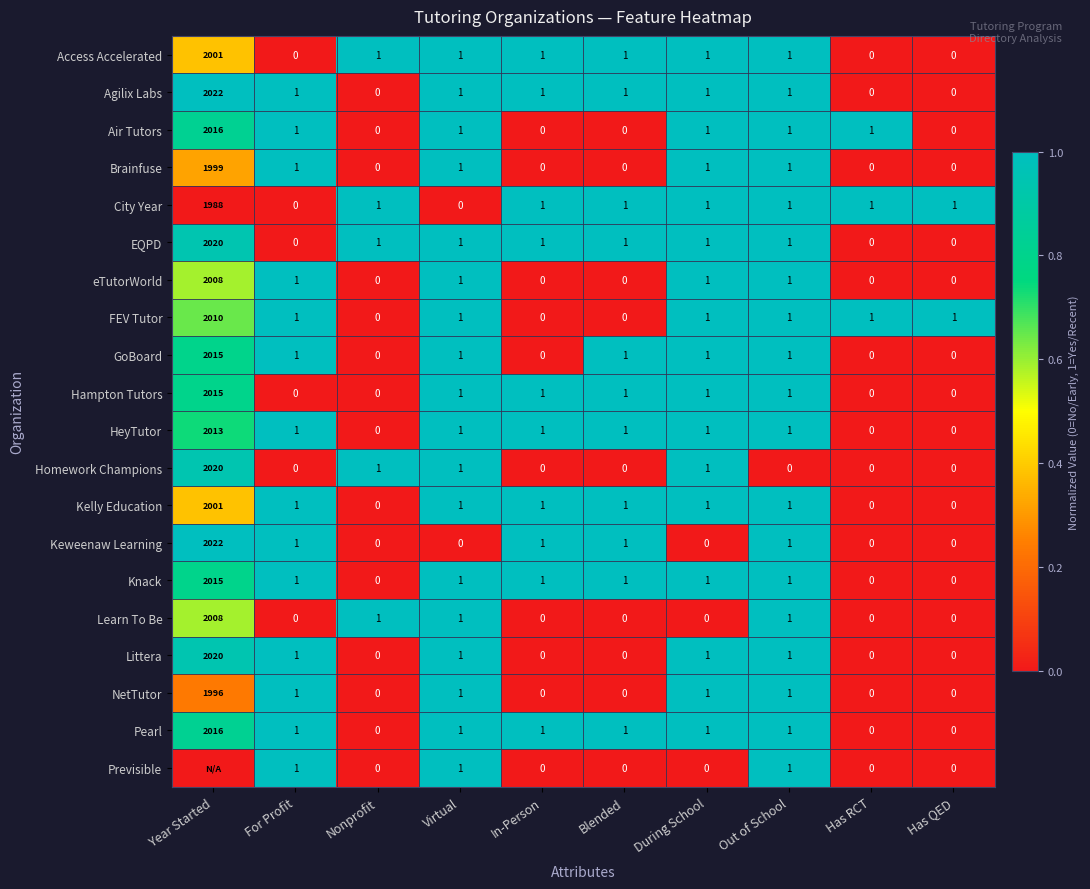

Which category has the highest value in the Agilix Labs series?

Year Started